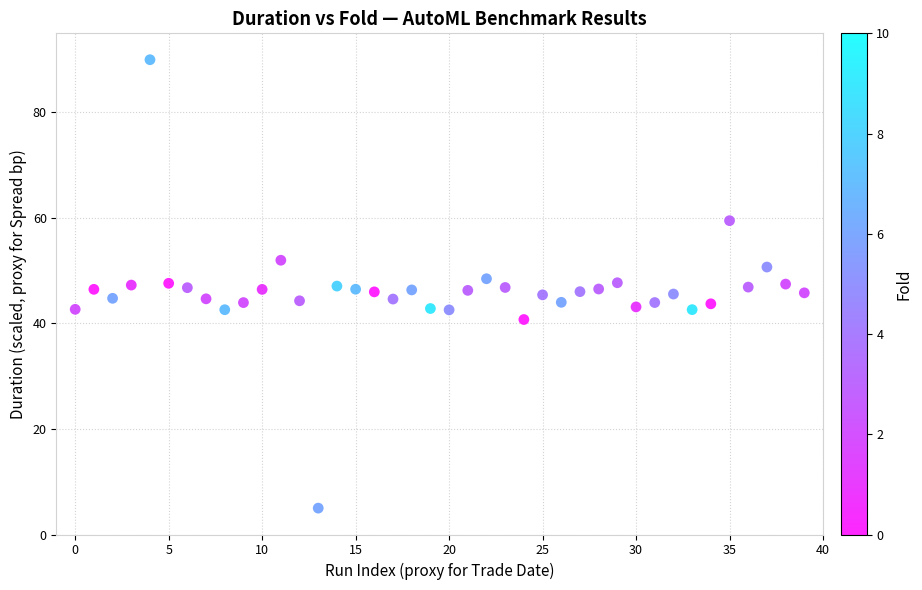

What is the range of Y values (max minus min)?

85.0